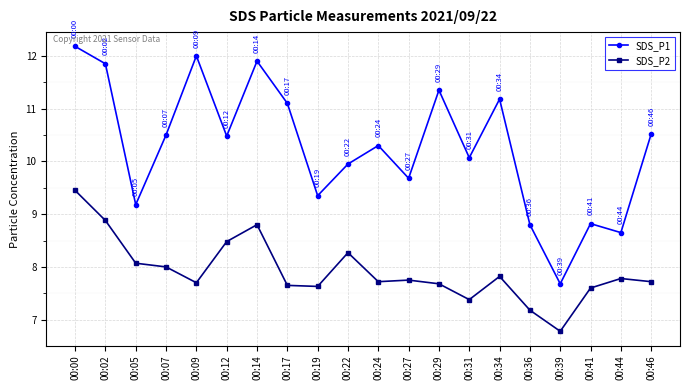

True or false: SDS_P2 and SDS_P1 cross at least once.

False